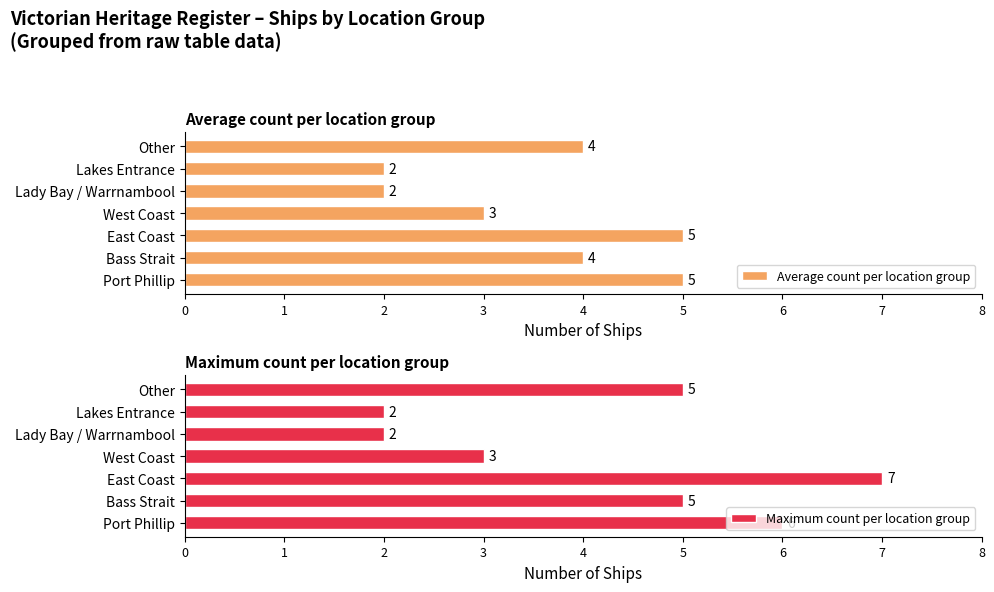

Is it true that Maximum count per location group equals 9 at Other?

False